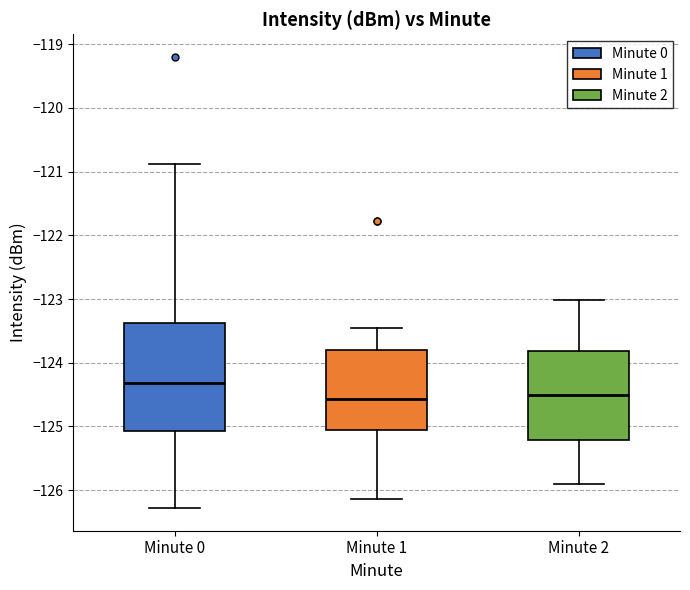

Where does the median line of the box for Minute 0 sit on the y-axis? The values are not printed on the chart, so give them approximately, as read against the axis.

-124.3